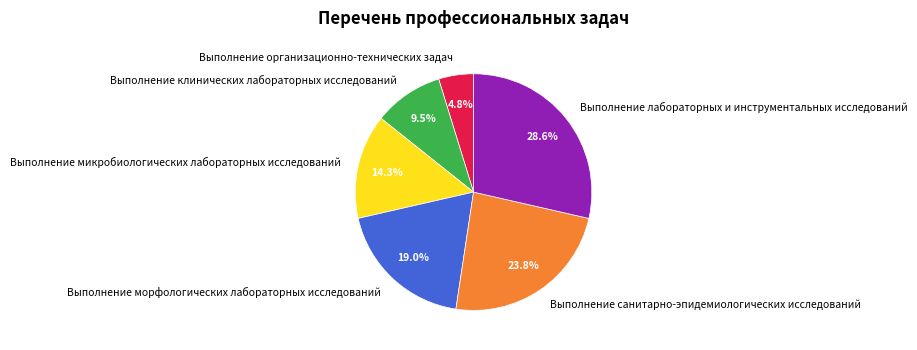

Is there any slice that represents more than half of the pie?

No